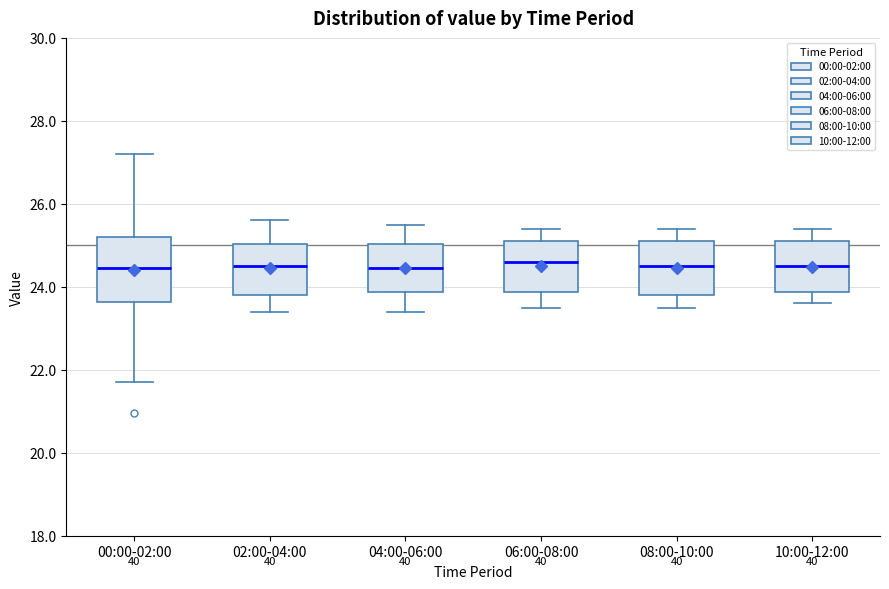

Reading left to right, transcribe this box plot: for each box, give where its median line is, the range the box spans, and where its two whiskers end, as read against the y-axis. The values are not printed on the chart, so give them approximately, as read against the axis.

00:00-02:00: median 24.4, box 23.6 to 25.2, whiskers 21.8 to 27.2
02:00-04:00: median 24.6, box 23.8 to 25.0, whiskers 23.4 to 25.6
04:00-06:00: median 24.4, box 23.8 to 25.0, whiskers 23.4 to 25.6
06:00-08:00: median 24.6, box 23.8 to 25.2, whiskers 23.6 to 25.4
08:00-10:00: median 24.6, box 23.8 to 25.2, whiskers 23.6 to 25.4
10:00-12:00: median 24.6, box 23.8 to 25.2, whiskers 23.6 to 25.4